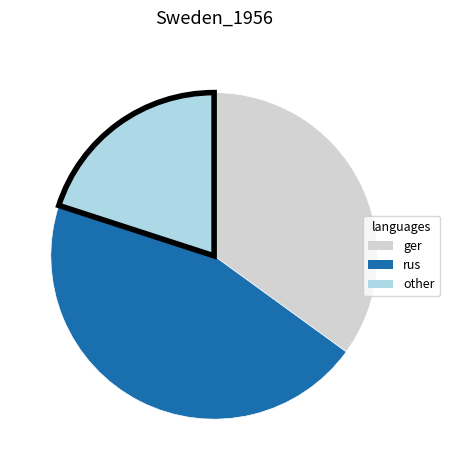

How many slices are in this pie chart?

3